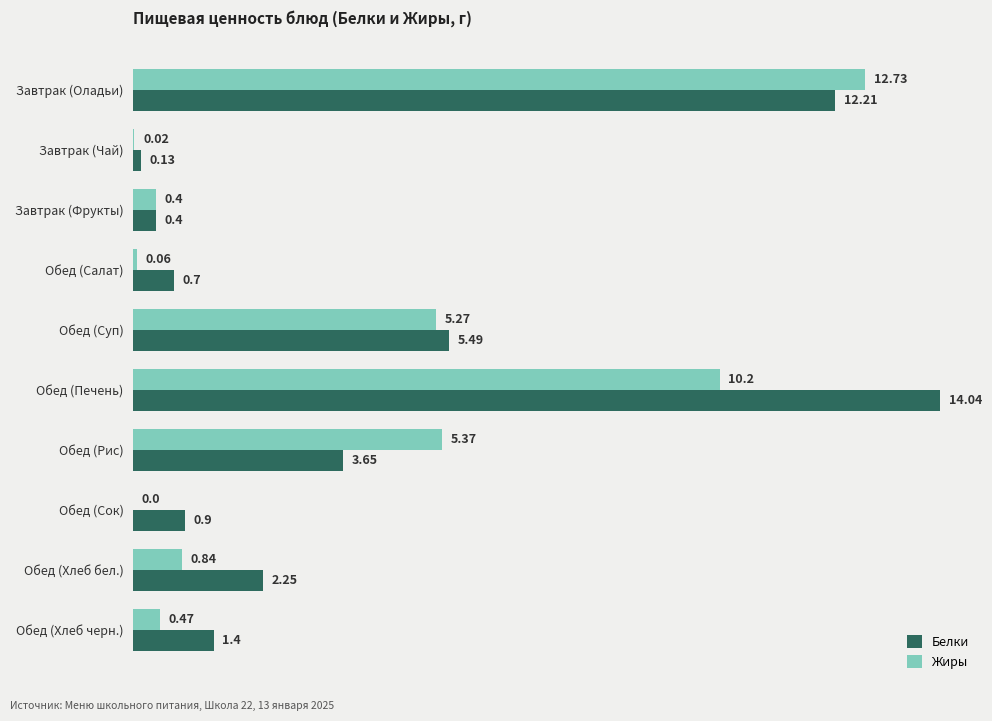

What is the sum of the Белки values at Обед (Хлеб черн.) and Обед (Суп)?

6.9